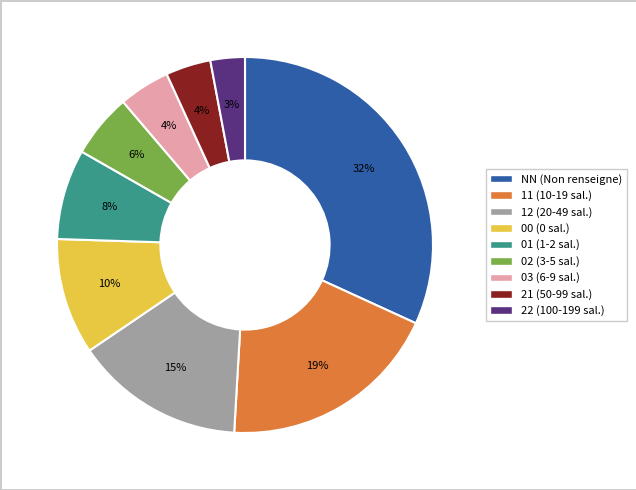

True or false: 22 accounts for 3% of the total.

True